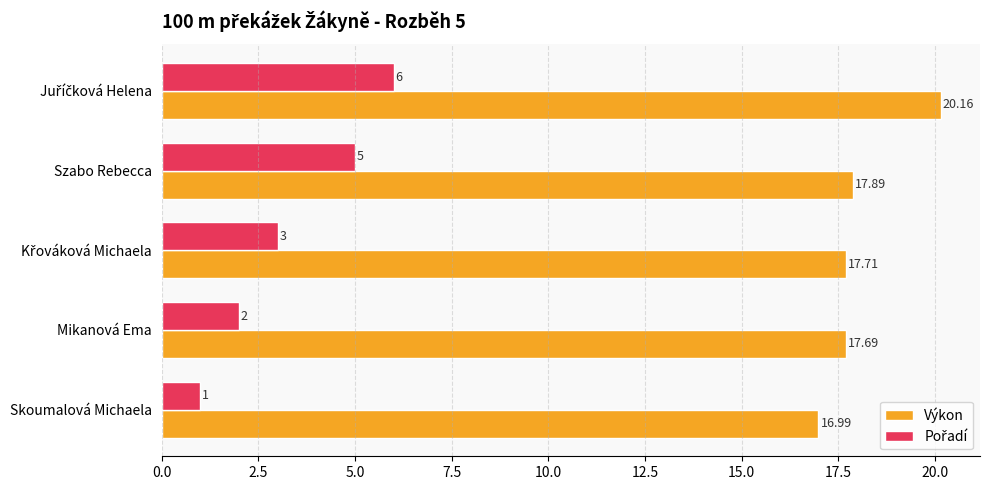

At which label is Výkon closest to 18?

Szabo Rebecca